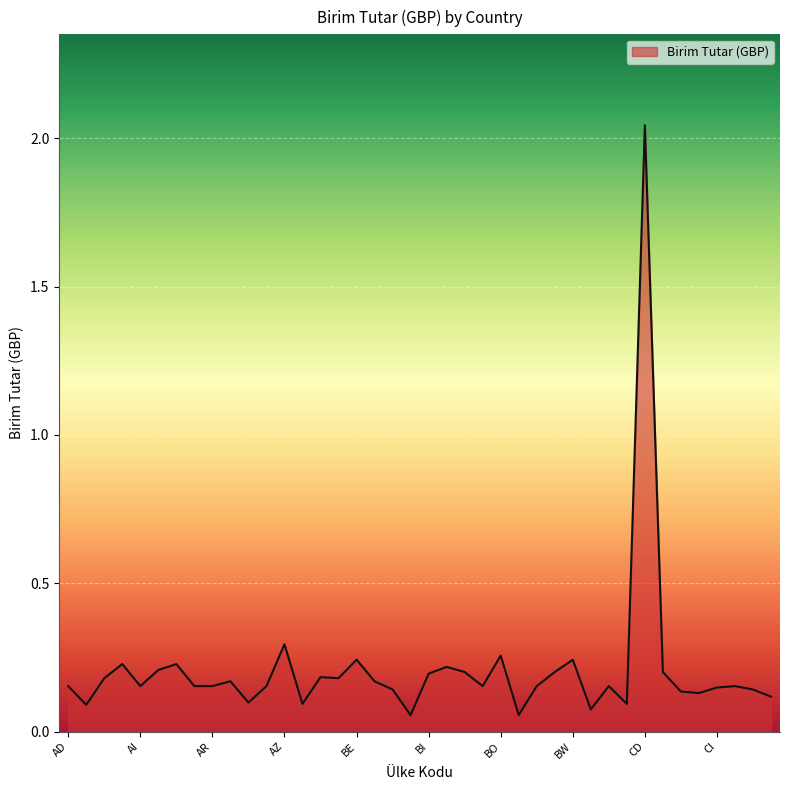

How many lines are shown in the chart?

1